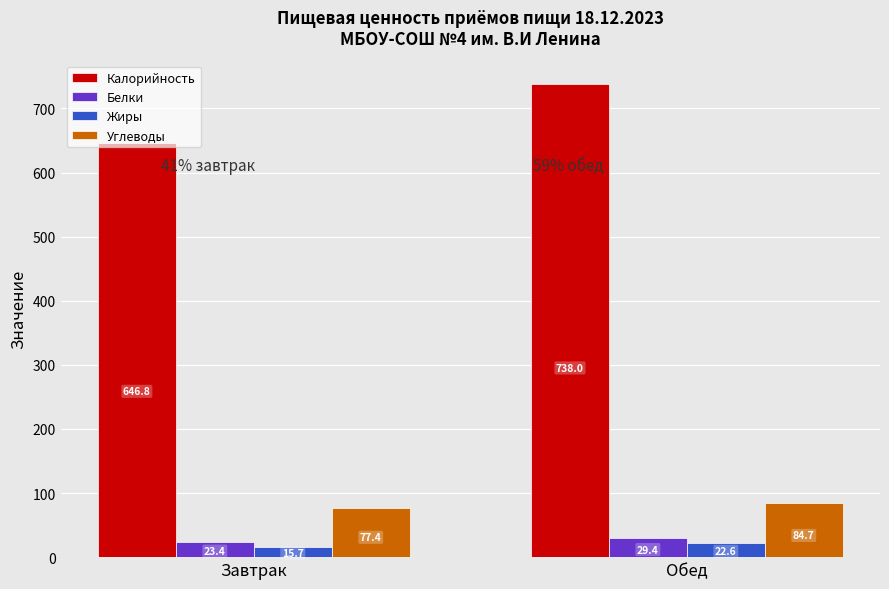

The value of Калорийность at Завтрак is 646.8. True or false?

True